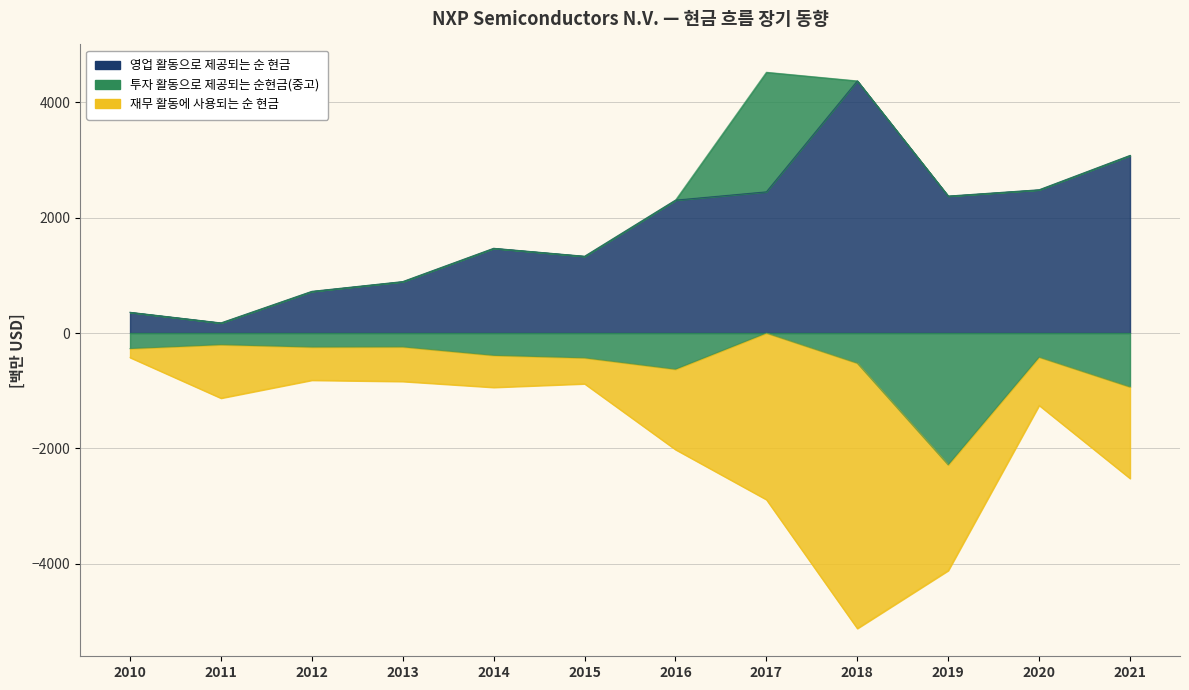

Between 2013 and 2014, which series saw the biggest shift?

영업 활동으로 제공되는 순 현금